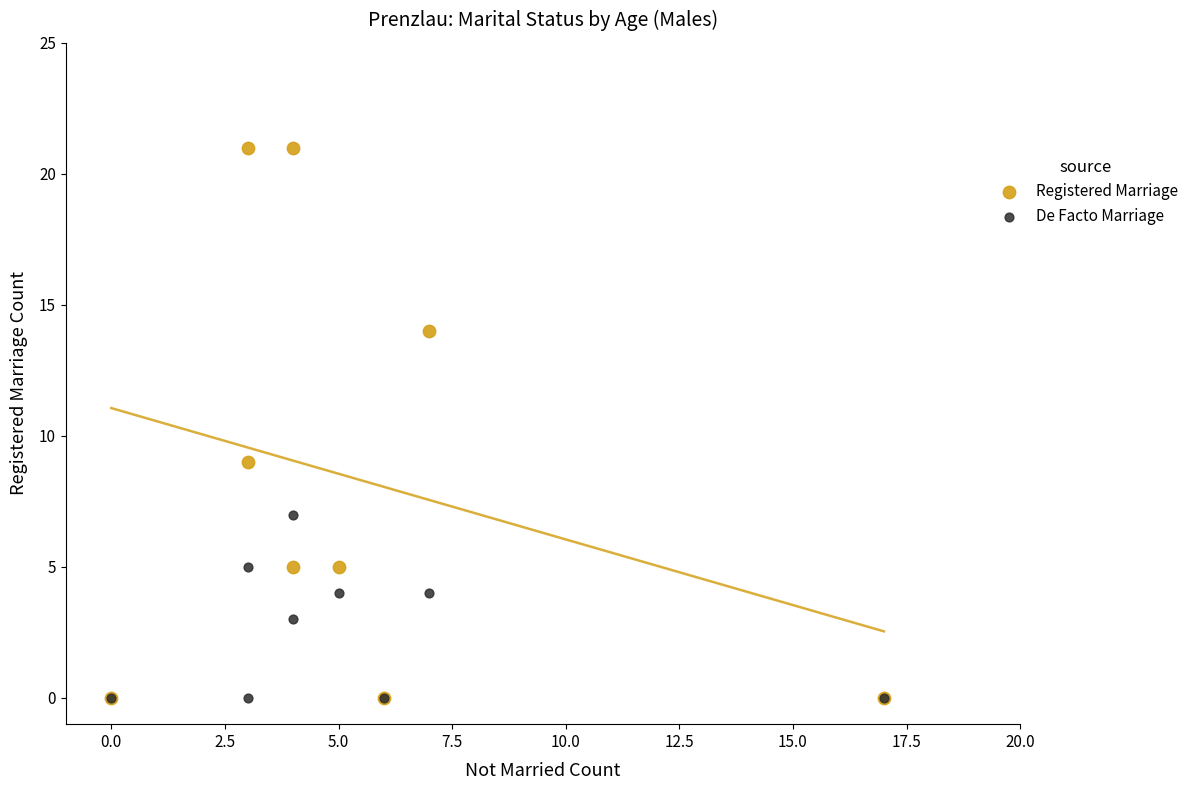

In the Registered Marriage series, what Y value is closest to 10?

9